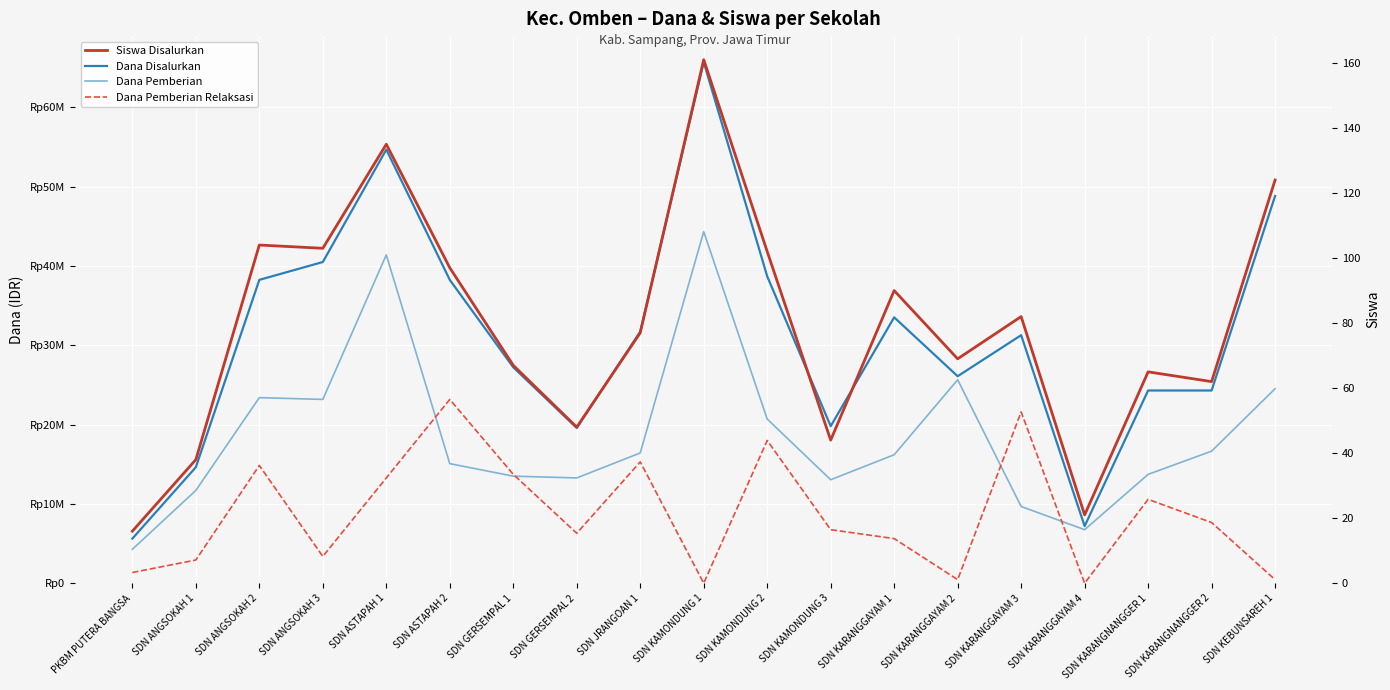

True or false: Dana Pemberian Relaksasi and Dana Disalurkan cross at least once.

False